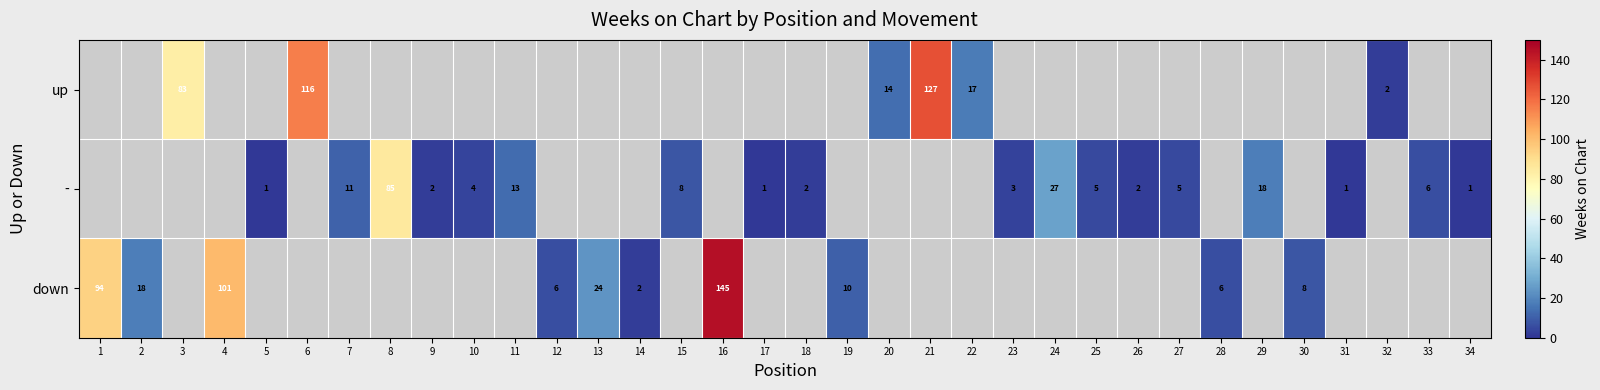

The value of up at 20 is 14. True or false?

True